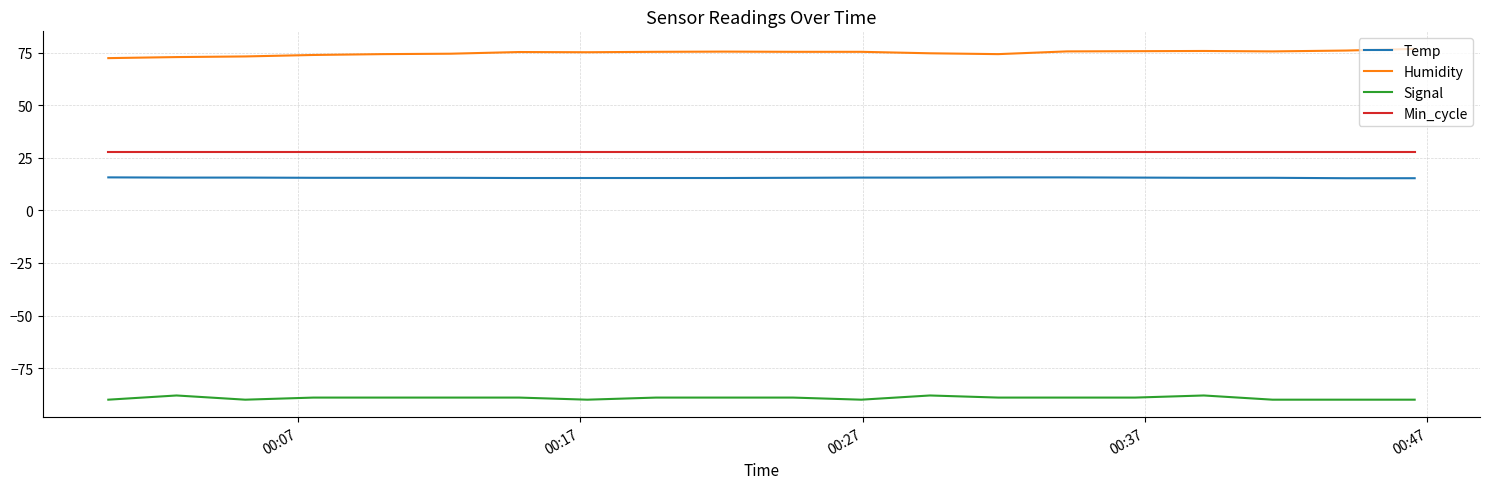

Which series has the largest total across all categories?

Humidity